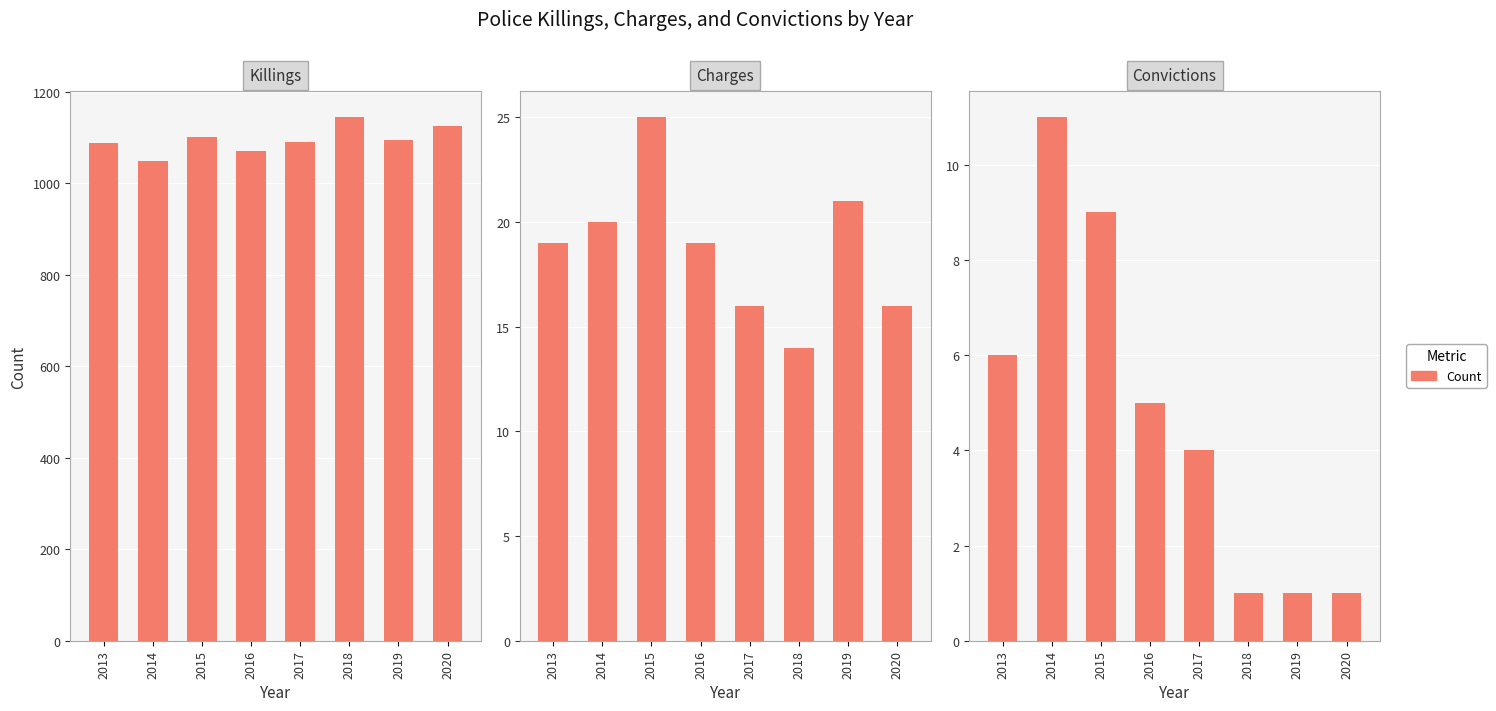

Are the bars grouped side by side (vs. stacked)?

Yes